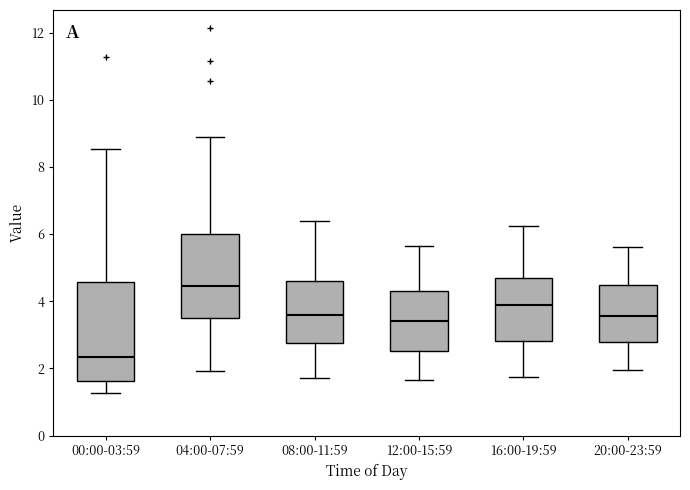

Where does the lower whisker of the box for 20:00-23:59 end on the y-axis? The values are not printed on the chart, so give them approximately, as read against the axis.

2.0